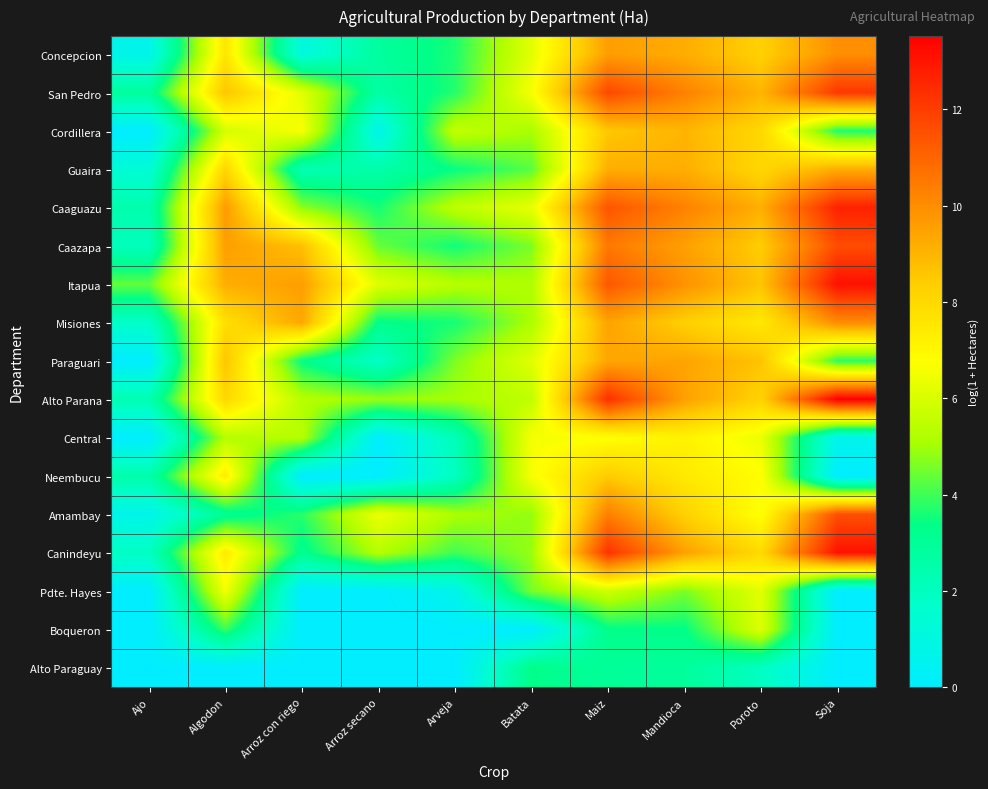

At which category is the sum across all series the highest?

Maiz